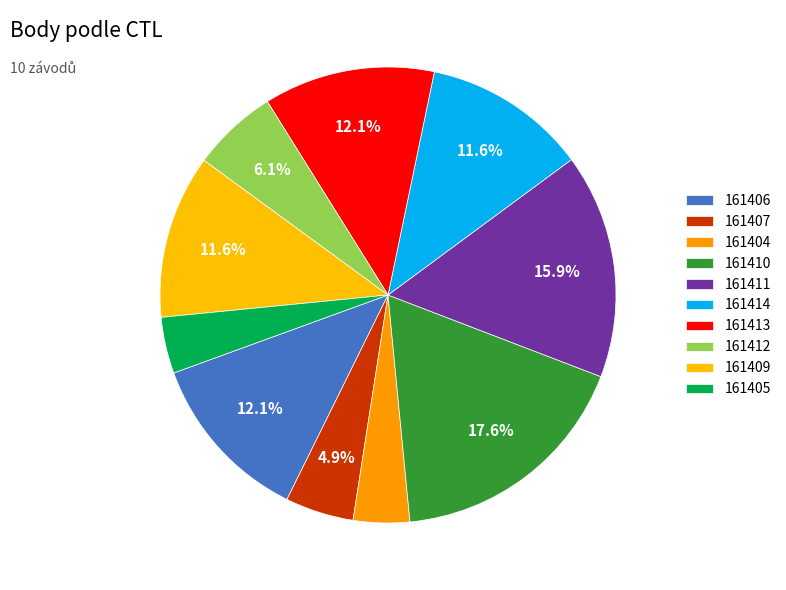

Count the number of slices in the pie.

10